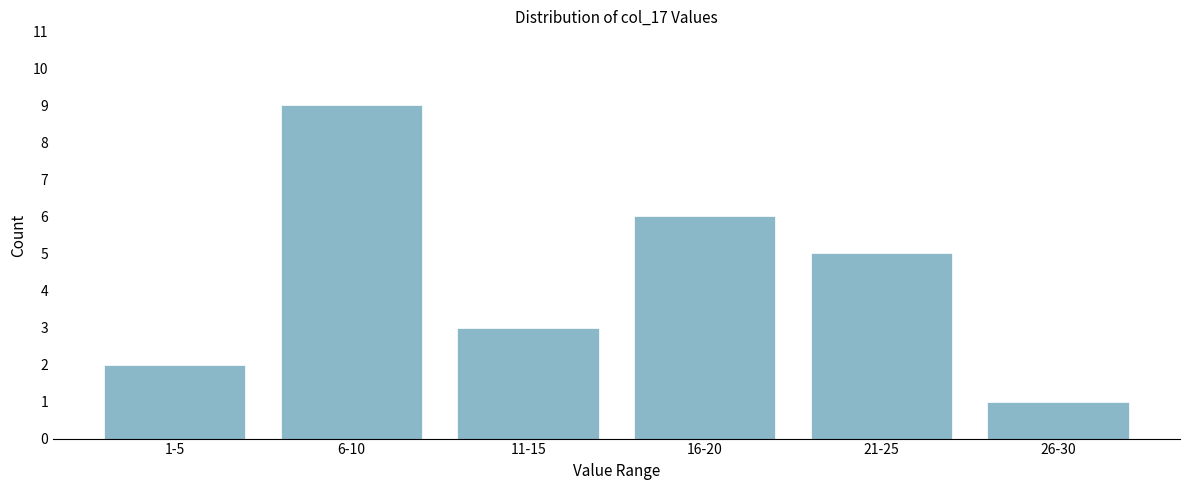

Reading left to right, list all the values displayed in this chart.

2	9	3	6	5	1